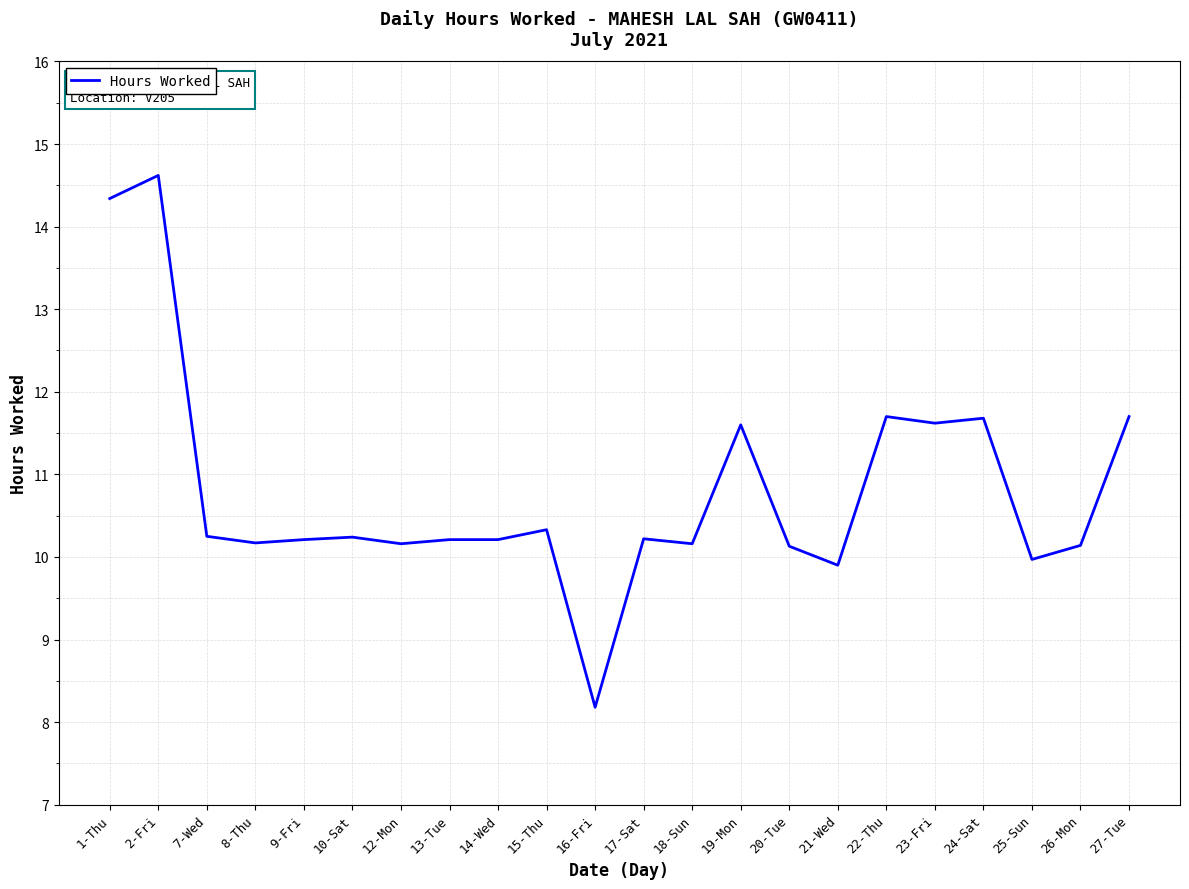

Read the value at 1-Thu.

14.3